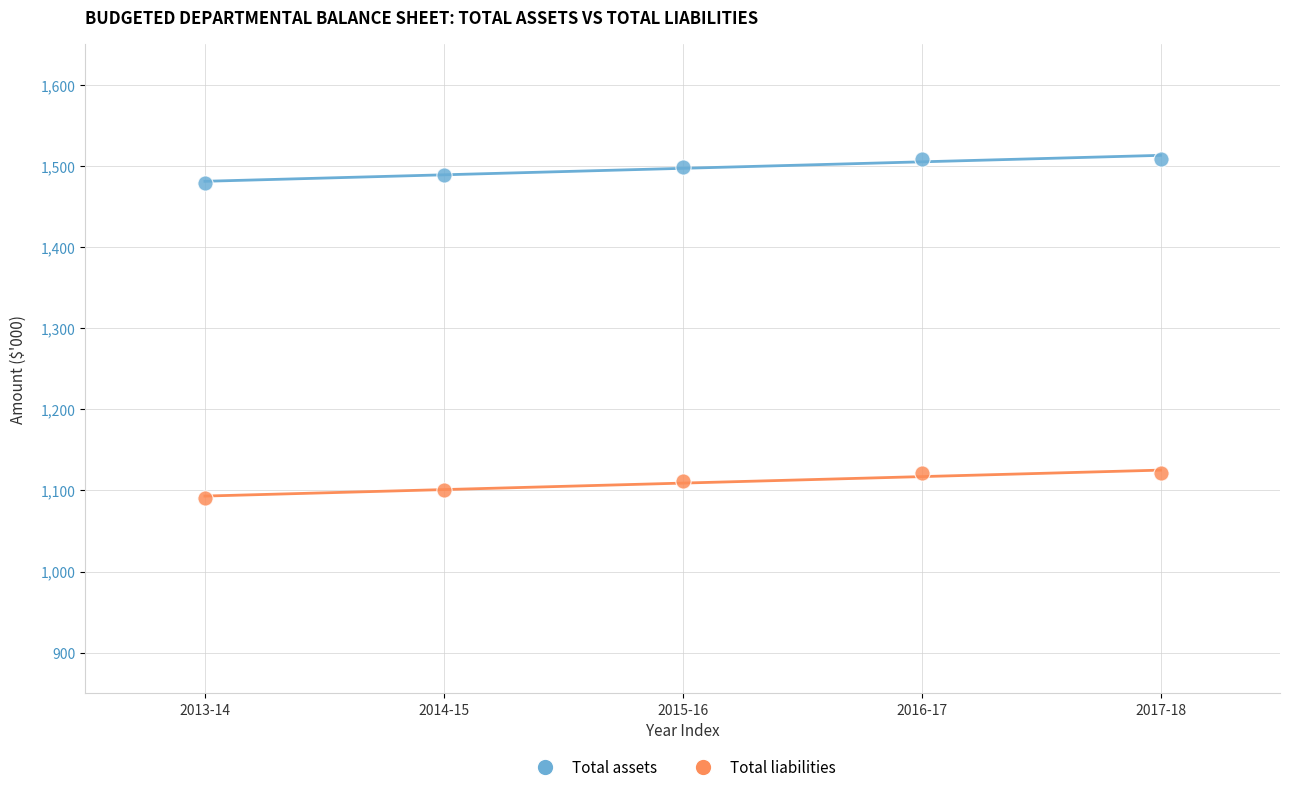

Which series reaches the maximum Y coordinate?

Total assets